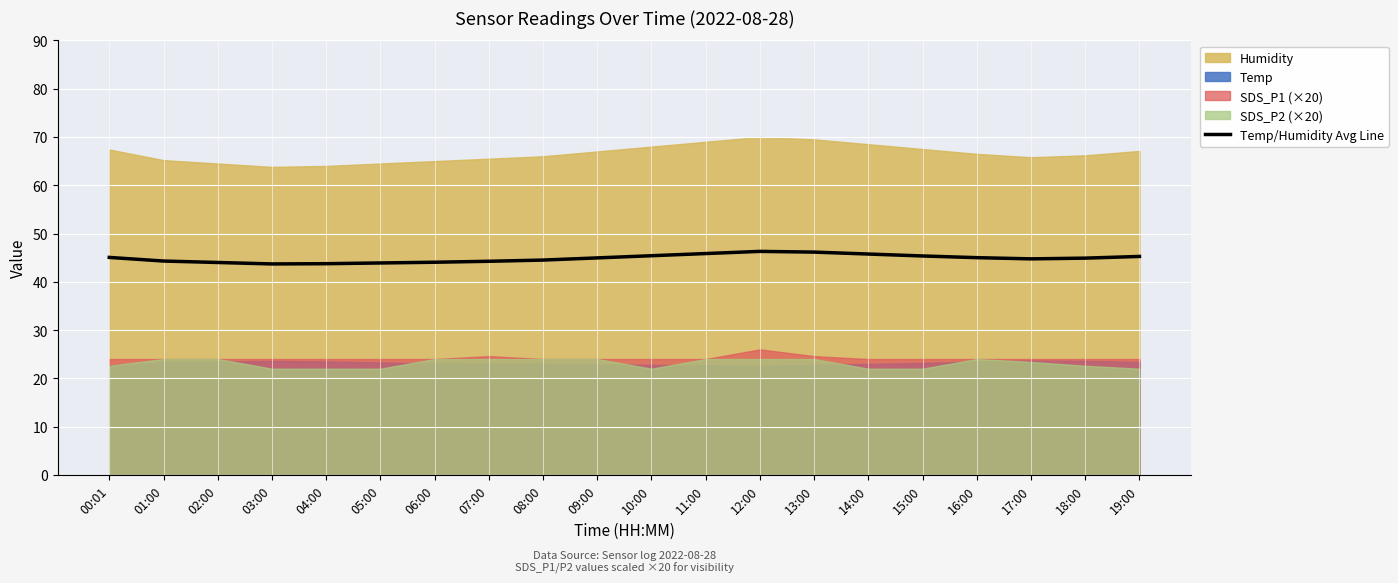

What position from the left is 19:00?

20